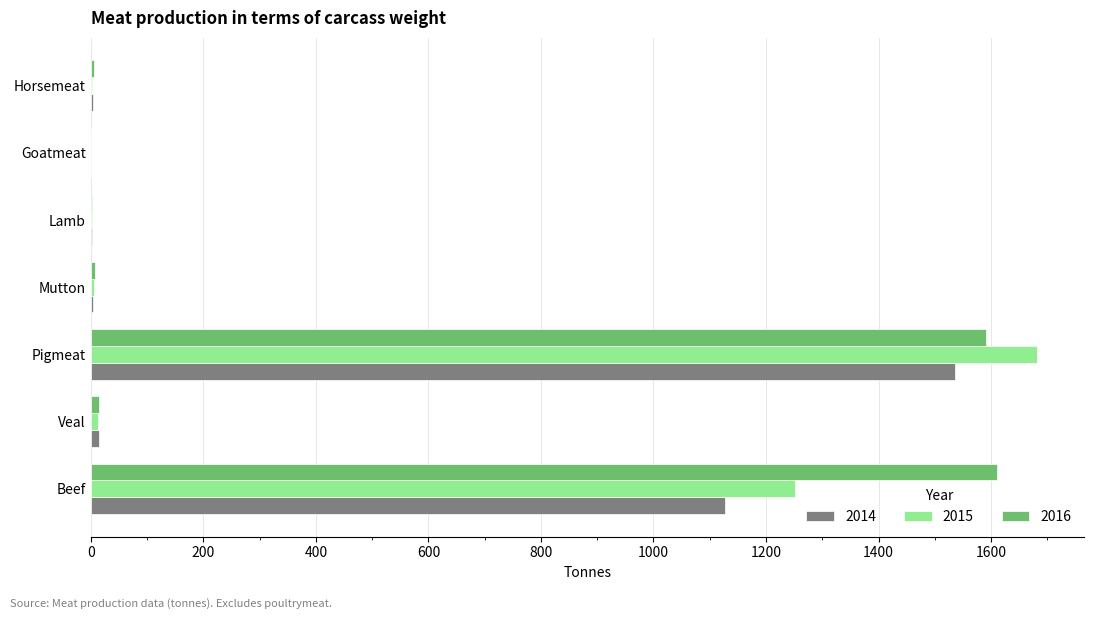

Is it true that 2014 equals 1533 at Beef?

False